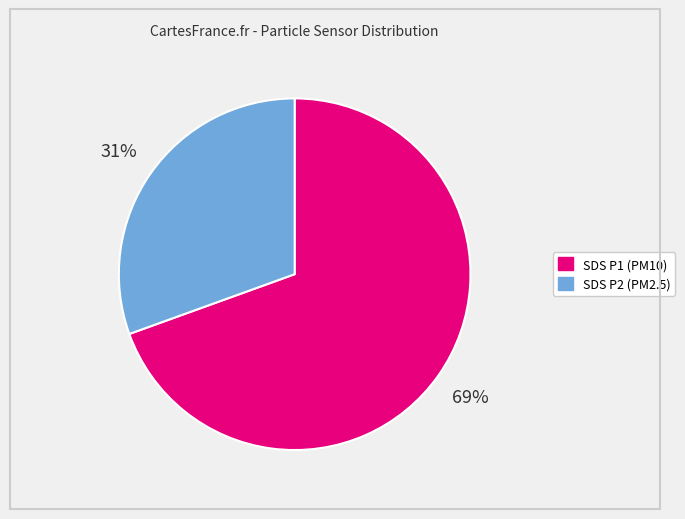

To the nearest percent, what is the average slice percentage?

50%